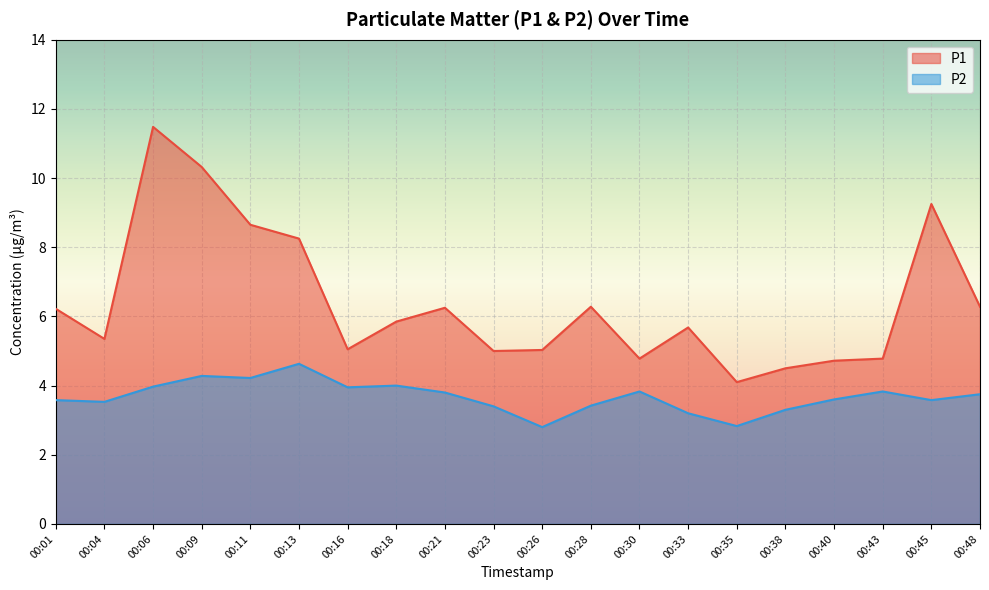

True or false: P1 has a value of 6.2 at 00:01.

True